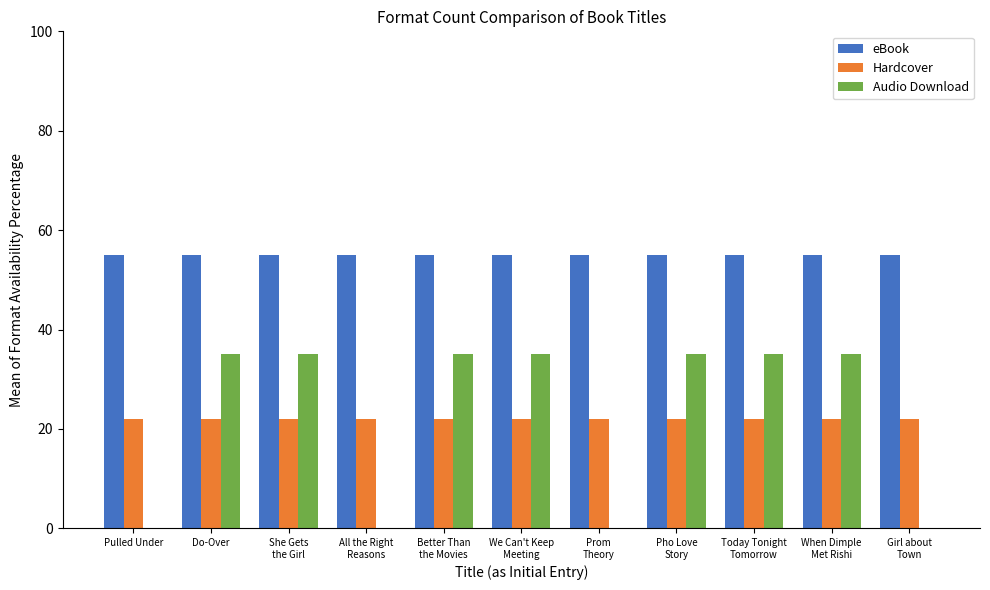

Which series has the largest range (max minus min)?

Audio Download